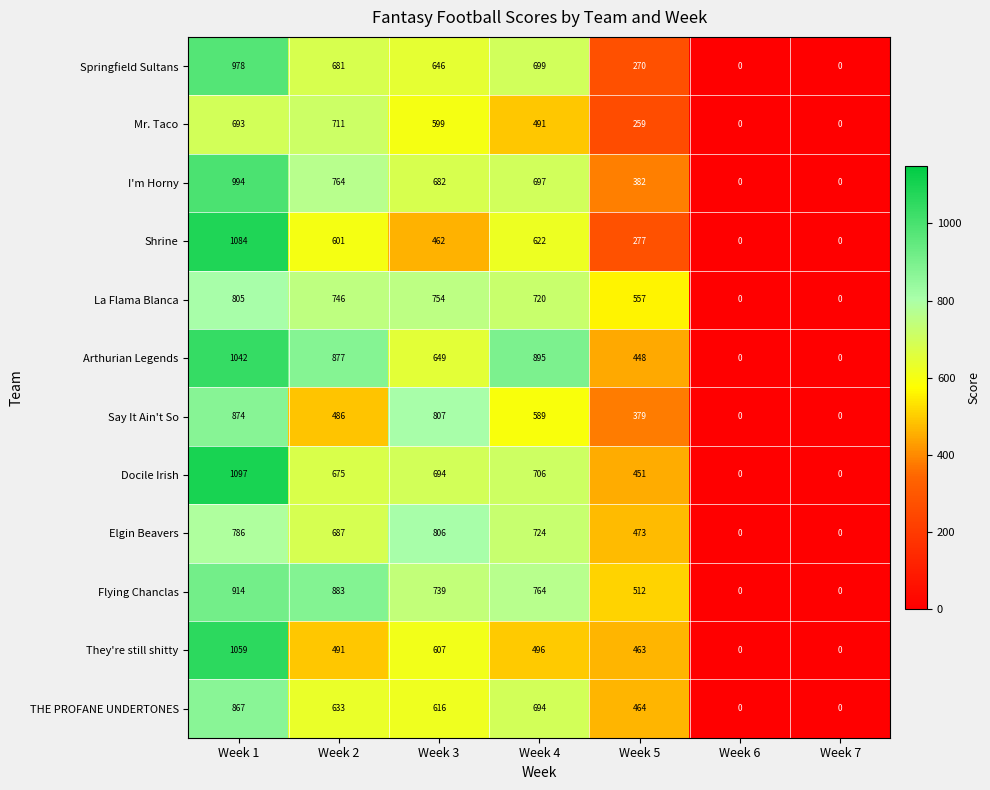

Count the number of data series in this chart.

12